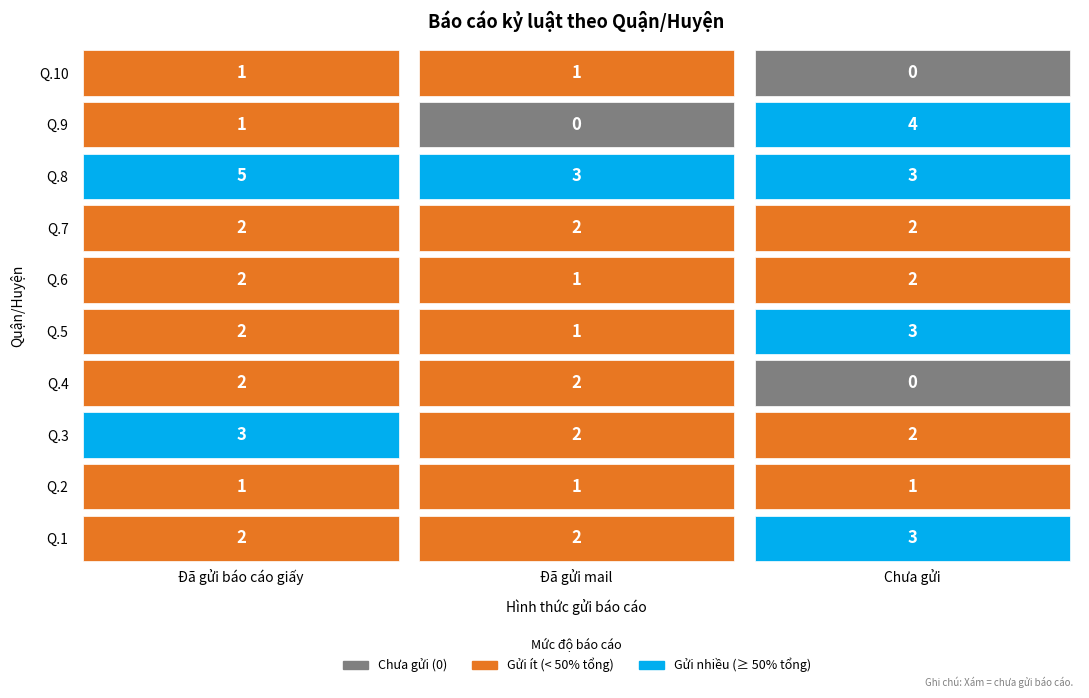

Reading left to right, list all the values displayed in this chart.

Đã gửi báo cáo giấy: 0=2	1=1	2=3	3=2	4=2	5=2	6=2	7=5	8=1	9=1
Đã gửi mail: 0=2	1=1	2=2	3=2	4=1	5=1	6=2	7=3	8=0	9=1
Chưa gửi: 0=3	1=1	2=2	3=0	4=3	5=2	6=2	7=3	8=4	9=0